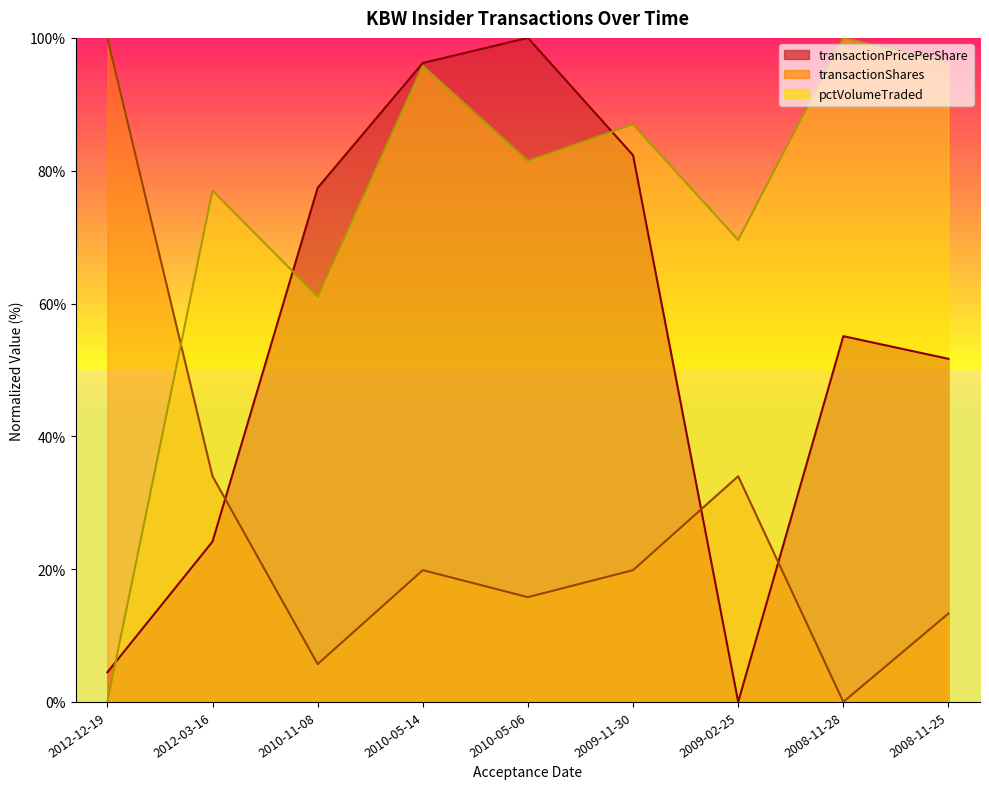

Which series changed the most between 2012-03-16 and 2010-05-06?

transactionPricePerShare